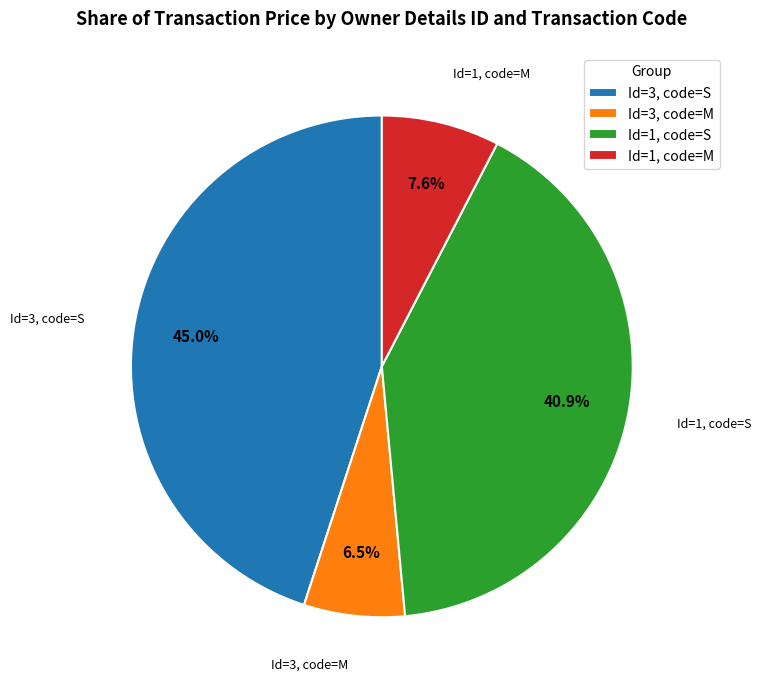

Between Id=3, code=M and Id=3, code=S, which is larger?

Id=3, code=S